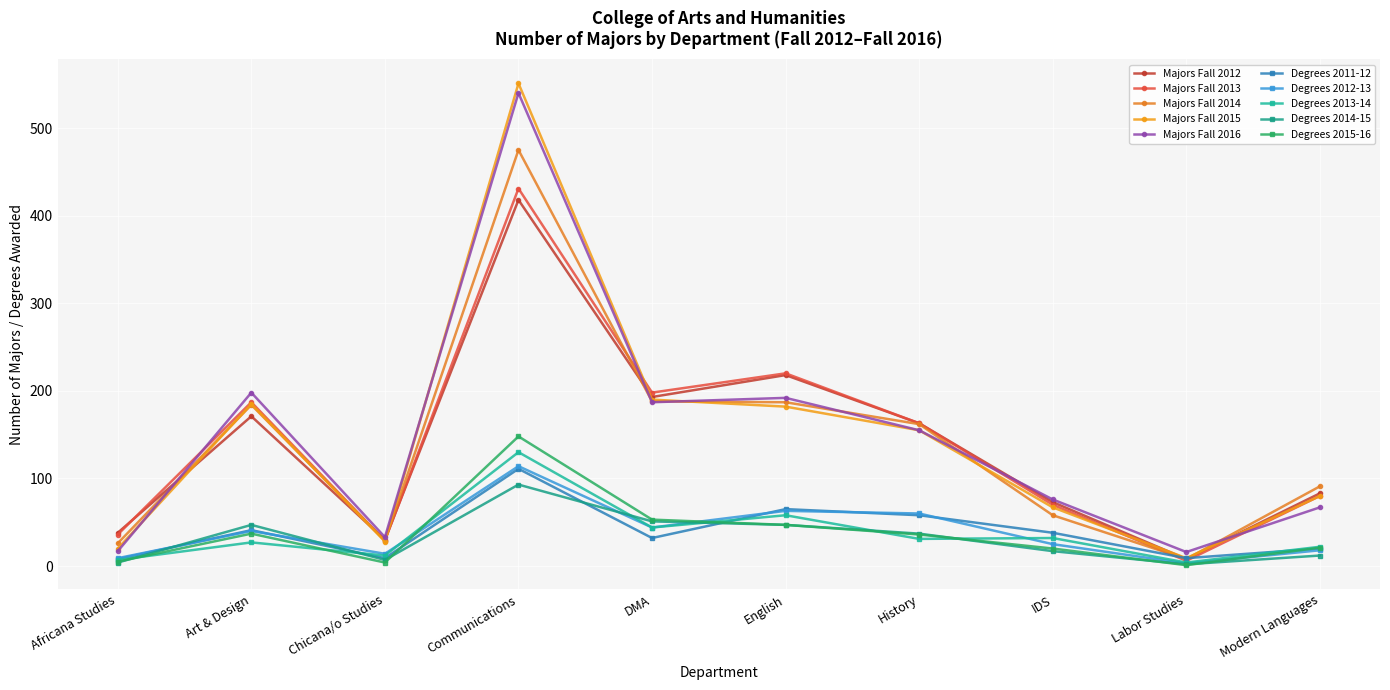

What is the label of the 6th point from the left?

English